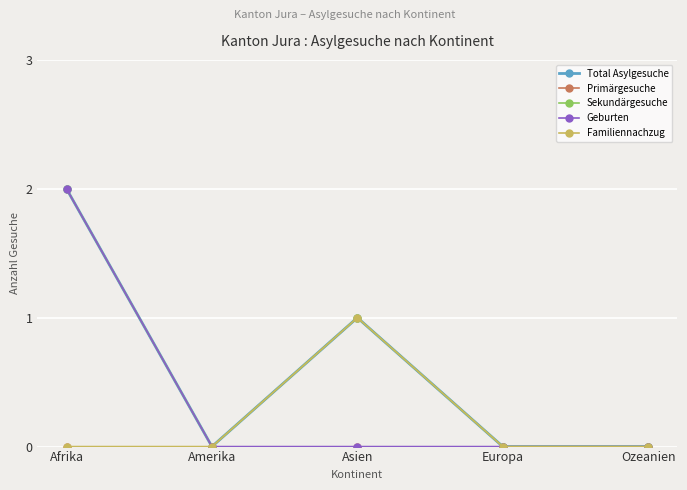

Is it true that Geburten equals 1 at Ozeanien?

False